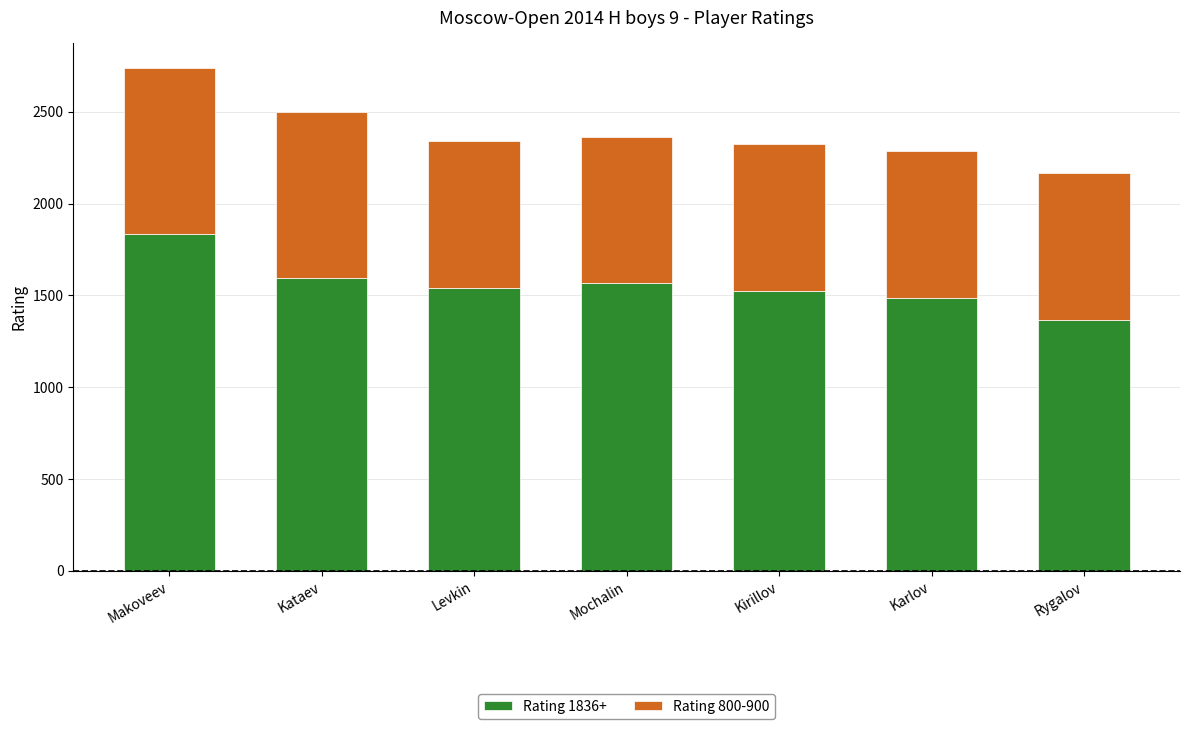

At which category is the sum across all series the highest?

Makoveev